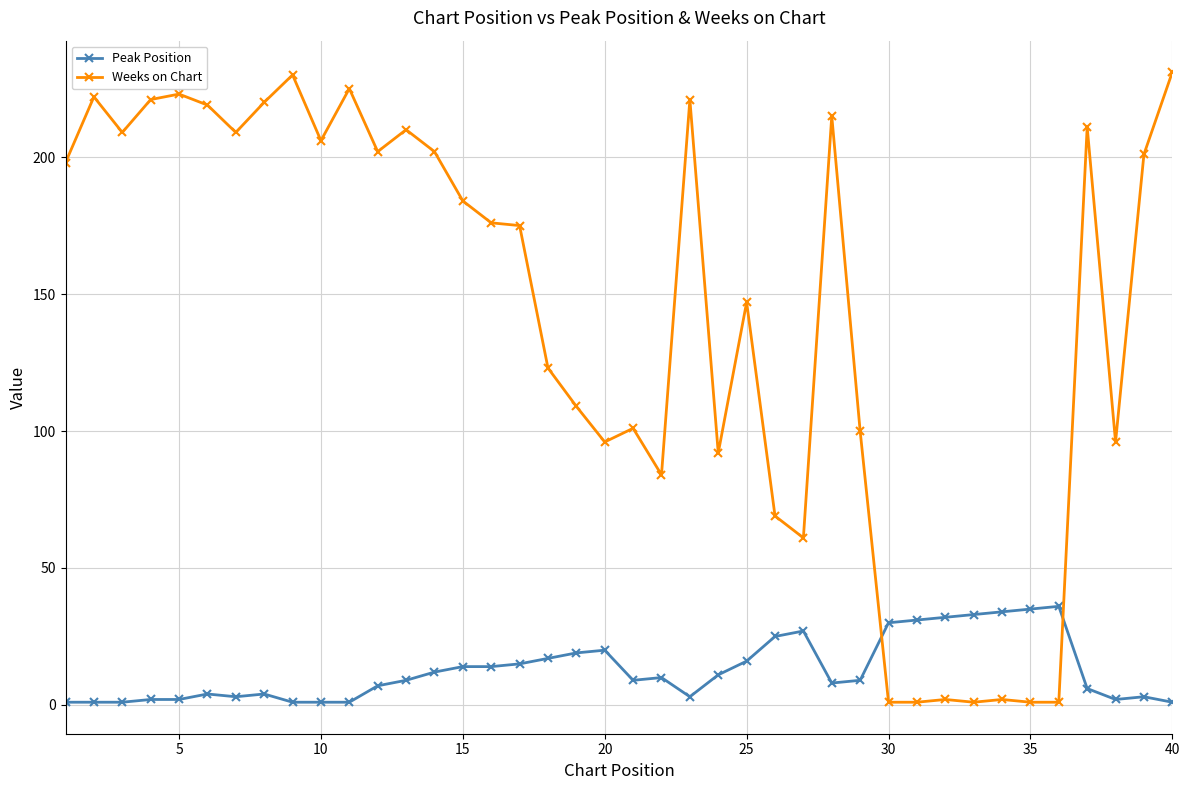

What is the average value of the Weeks on Chart series?

142